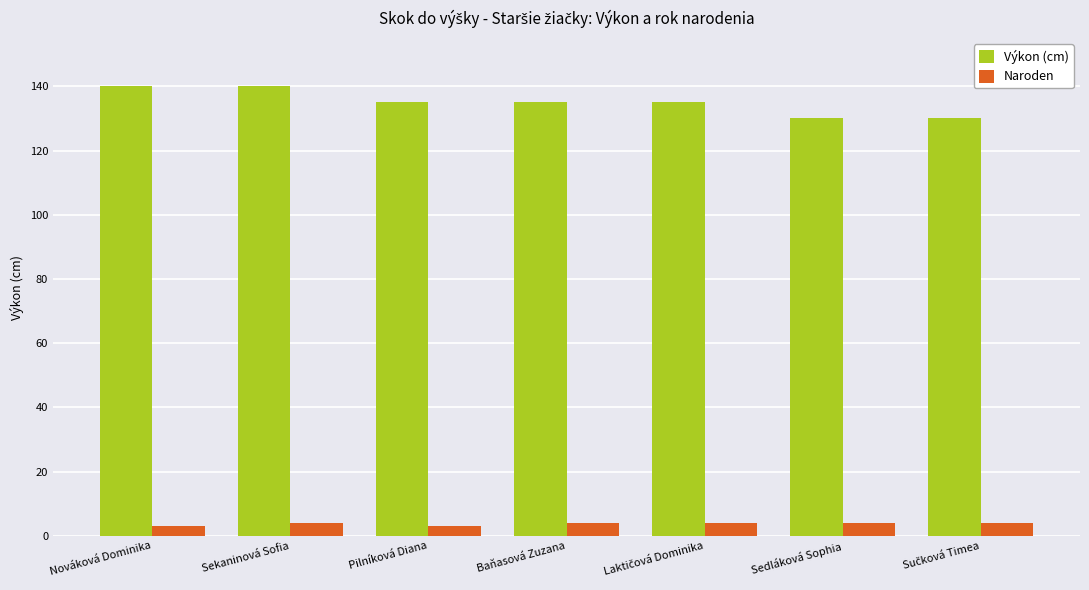

How many data points in Naroden are less than 4?

2